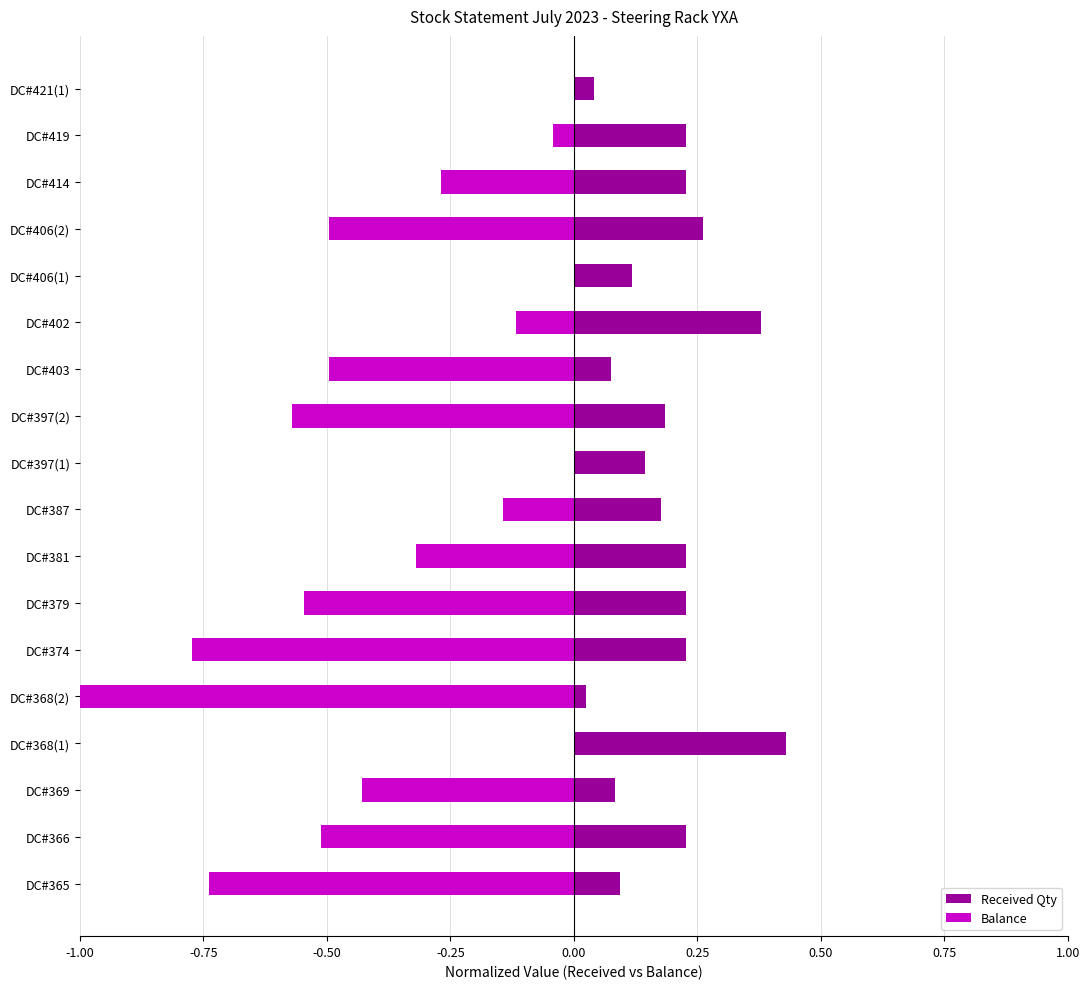

Reading left to right, what are all the values shown in this chart?

Received Qty: 0.1	0.2	0.1	0.4	0.0	0.2	0.2	0.2	0.2	0.1	0.2	0.1	0.4	0.1	0.3	0.2	0.2	0.0
Balance: -0.7	-0.5	-0.4	0.0	-1.0	-0.8	-0.5	-0.3	-0.1	0.0	-0.6	-0.5	-0.1	0.0	-0.5	-0.3	-0.0	0.0